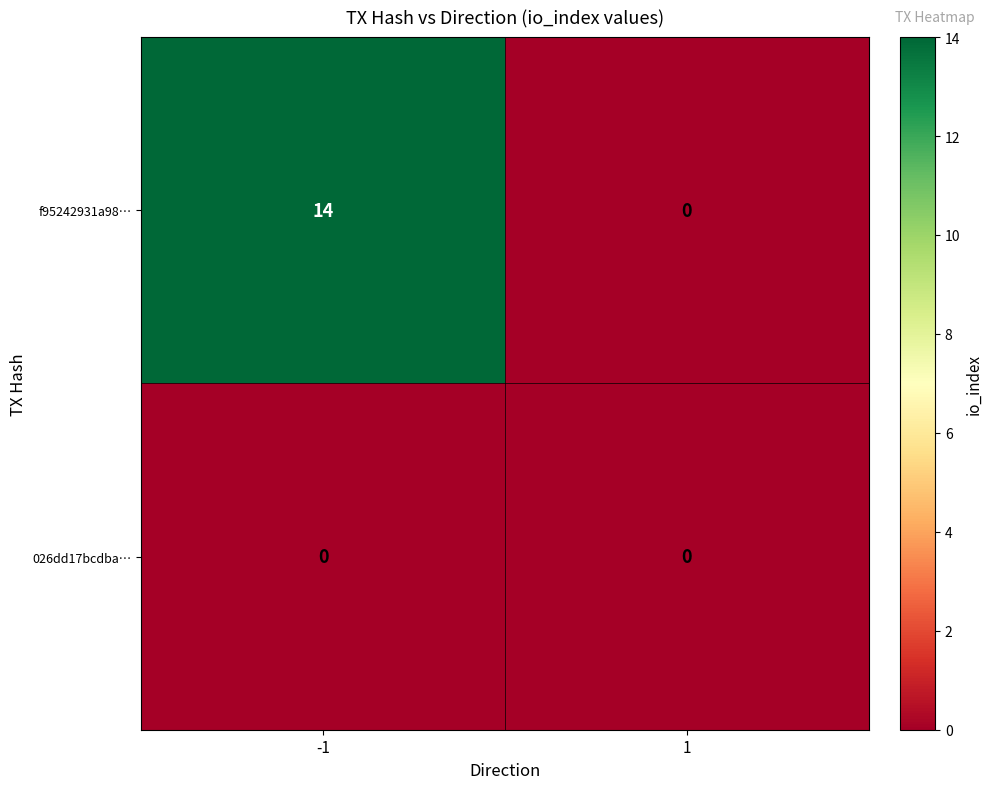

What value does the f95242931a98… series have at -1, to the nearest 5?

15